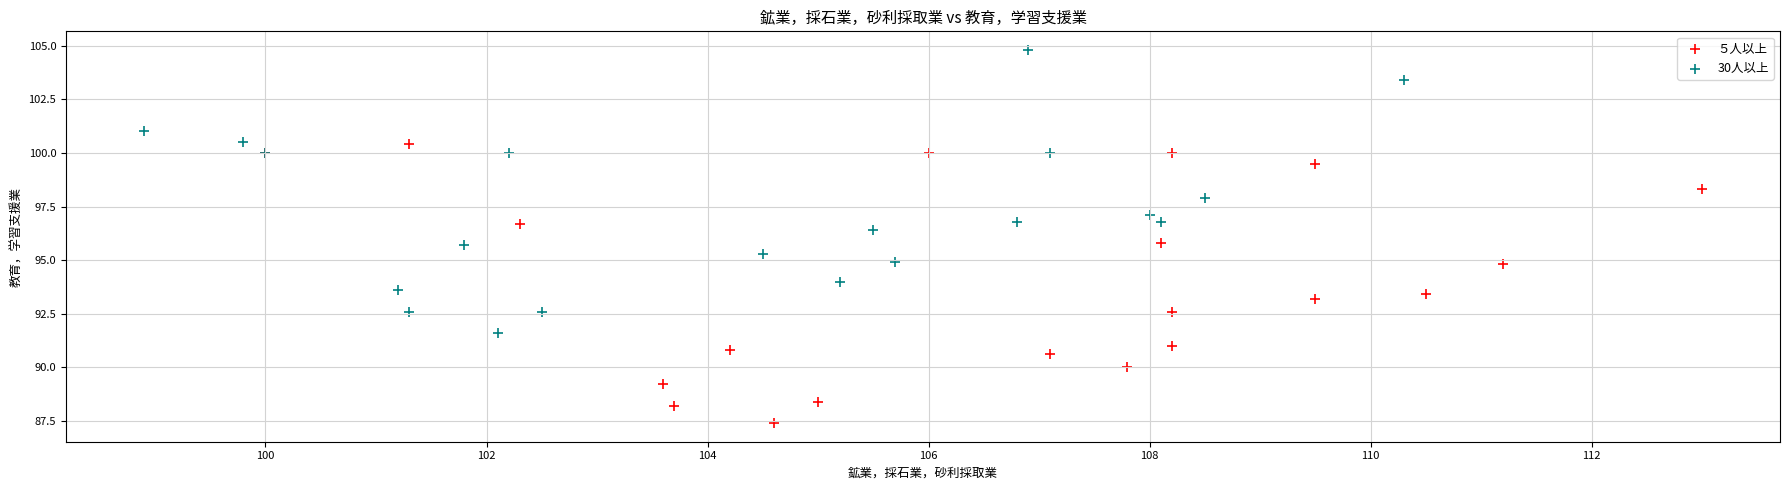

Which series reaches the maximum Y coordinate?

30人以上